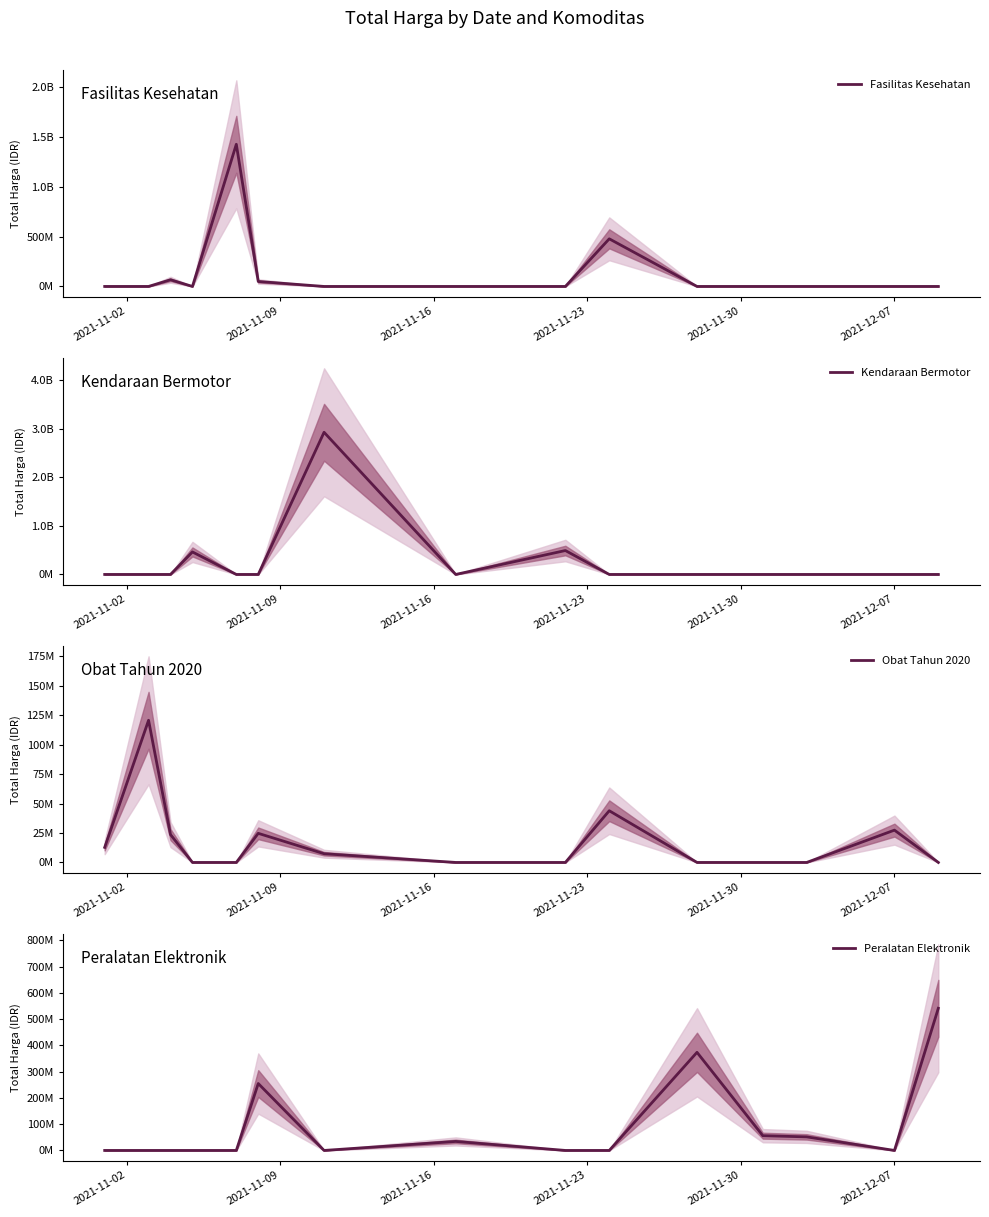

List the series in order of their peak value, lowest first.

Obat Tahun 2020, Peralatan Elektronik, Fasilitas Kesehatan, Kendaraan Bermotor